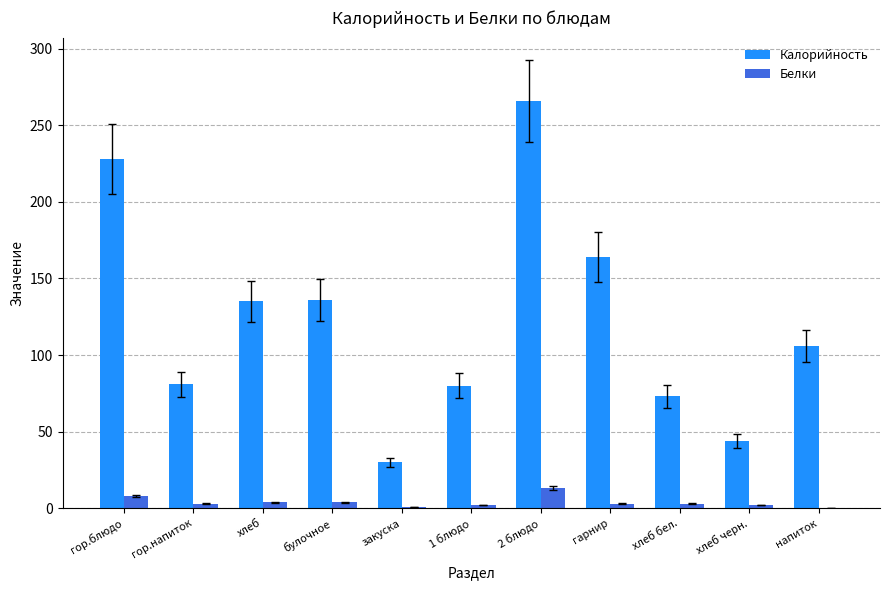

Which label corresponds to the largest value in the chart?

2 блюдо